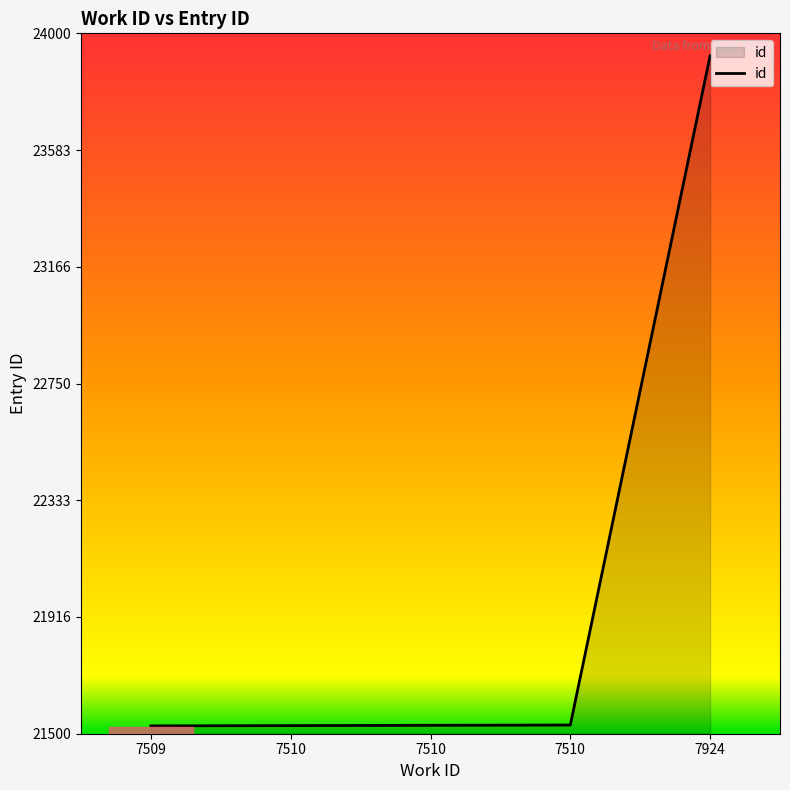

What is the change in value from 7509 to 7510?

+3